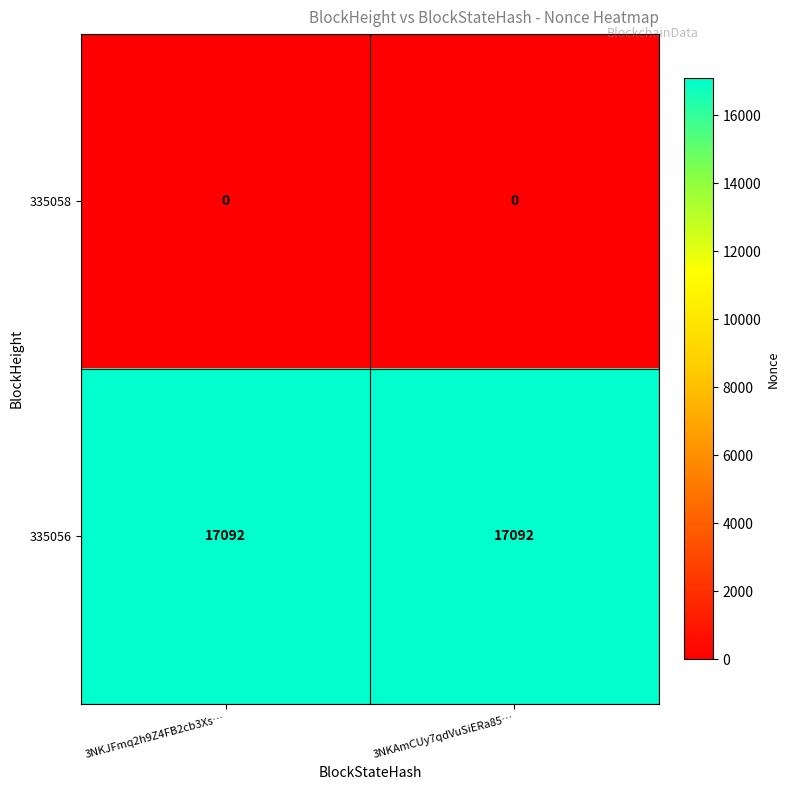

What is the difference between the highest and lowest values at 3NKAmCUy7qdVuSiERa85…?

17092